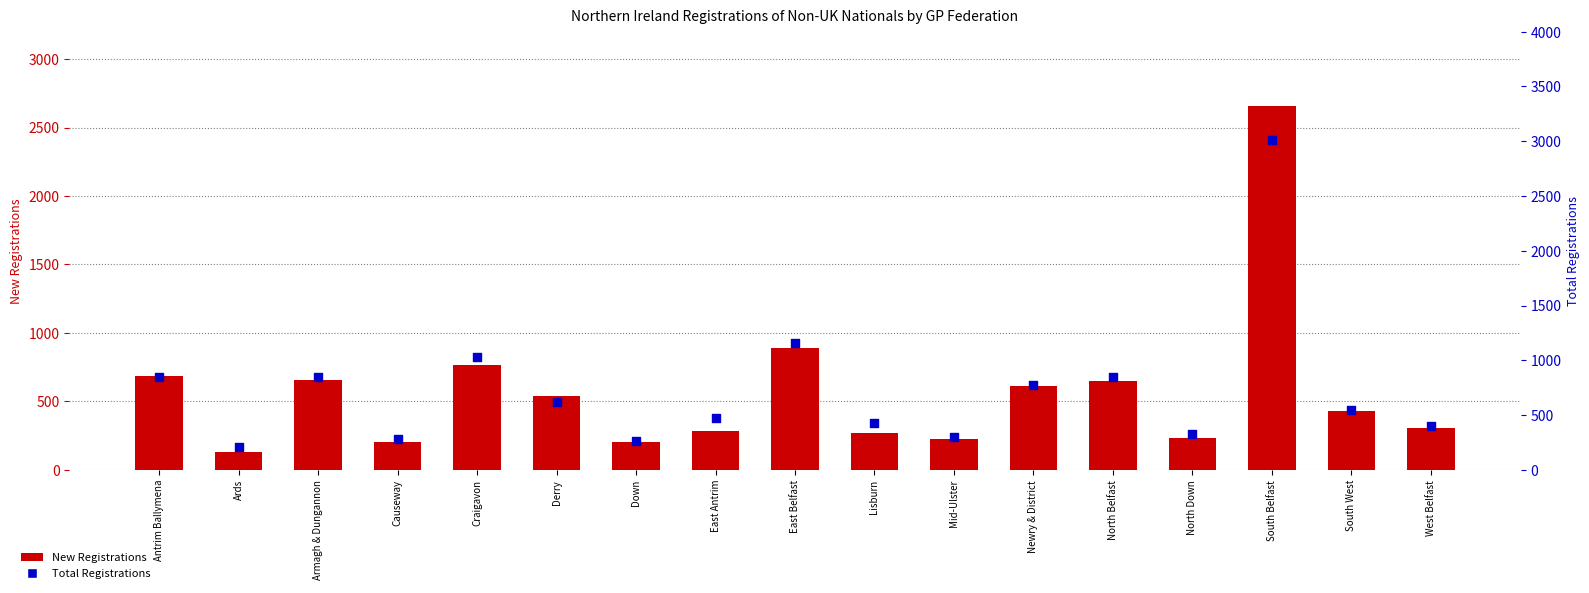

What are all the series names shown in the legend?

New Registrations, Total Registrations